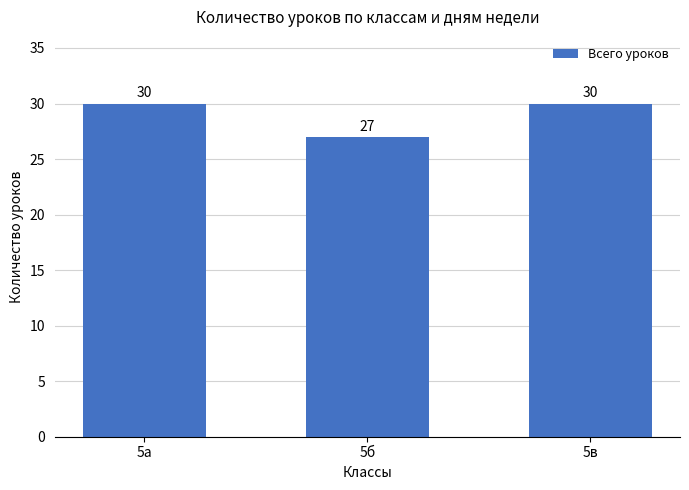

What is the minimum value shown in the chart?

27